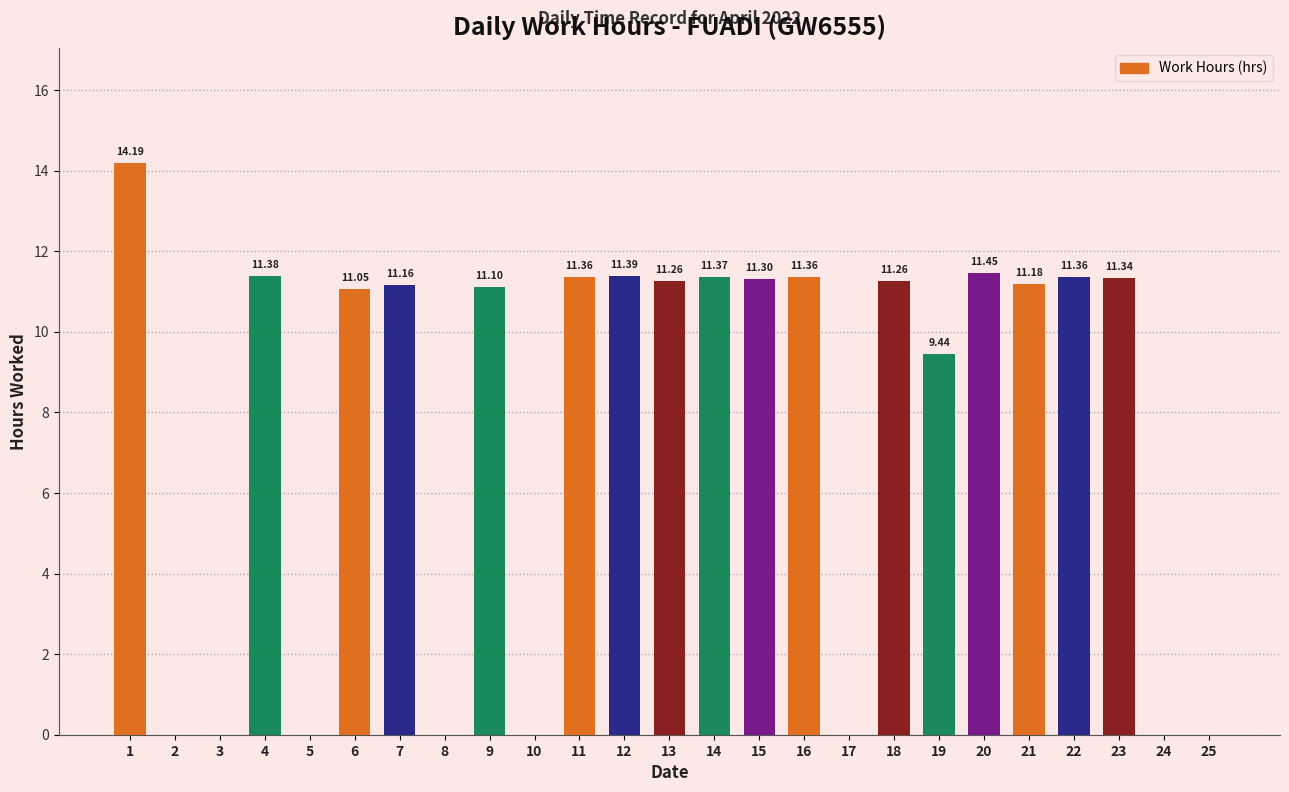

What is the change in value from 16 to 17?

-11.4